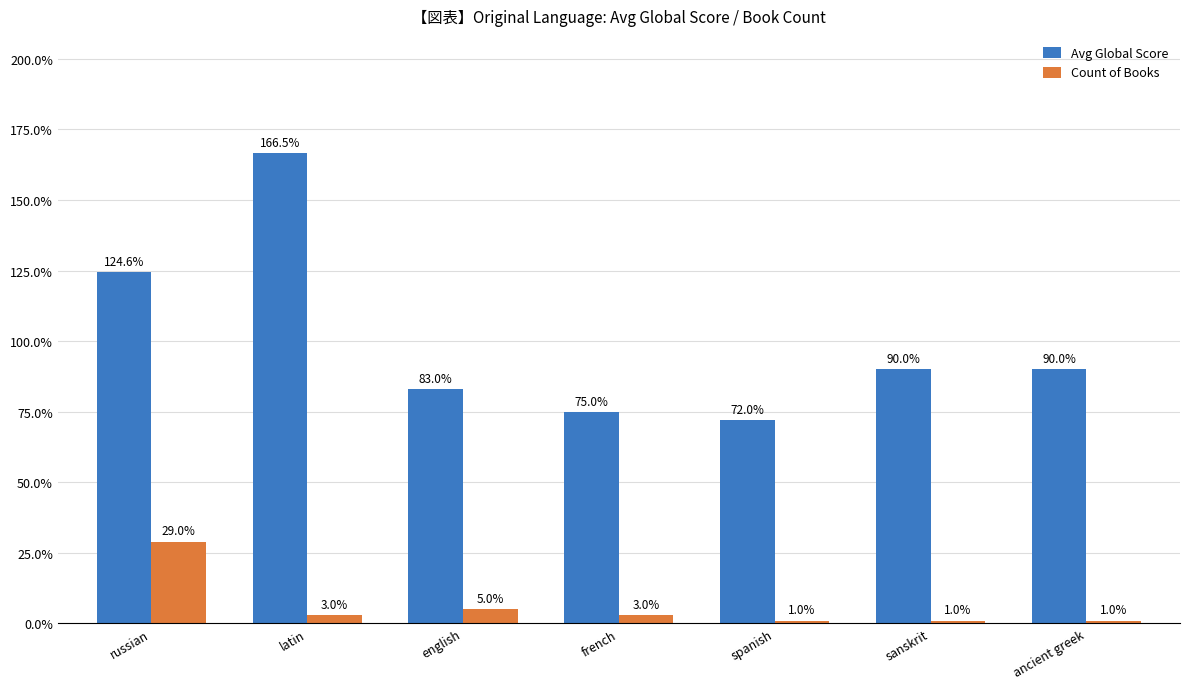

Is it true that Count of Books equals 3.0 at french?

True